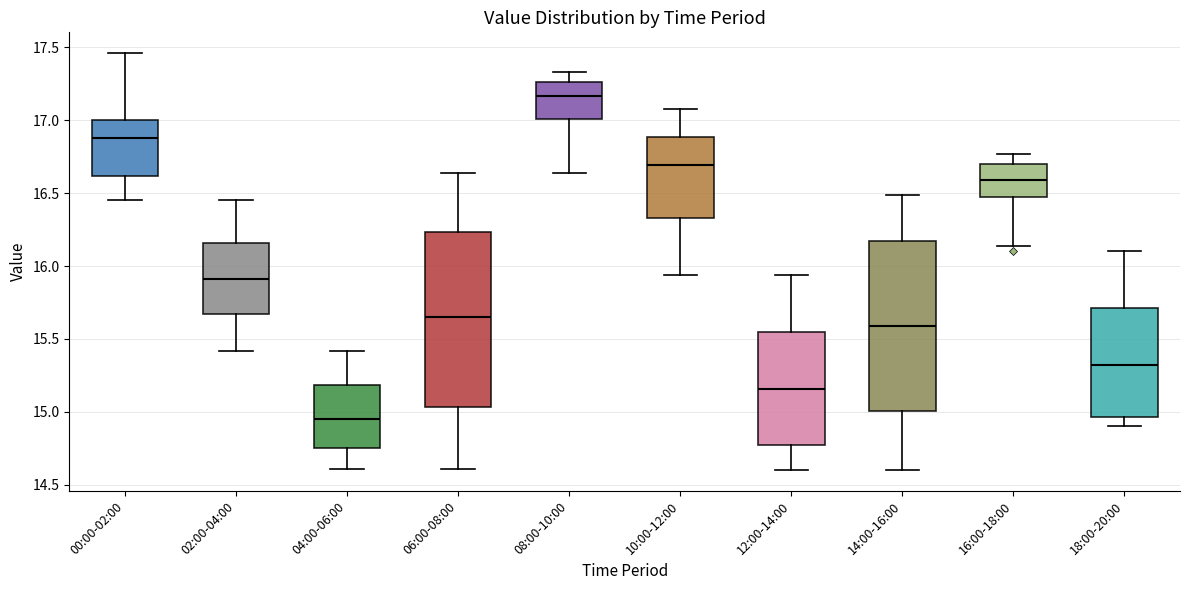

Reading left to right, read every box against the y-axis: the position of its median line, the range the box covers, and the ends of its whiskers. The values are not printed on the chart, so give them approximately, as read against the axis.

00:00-02:00: median 16.90, box 16.60 to 17.00, whiskers 16.45 to 17.45
02:00-04:00: median 15.90, box 15.65 to 16.15, whiskers 15.40 to 16.45
04:00-06:00: median 14.95, box 14.75 to 15.20, whiskers 14.60 to 15.40
06:00-08:00: median 15.65, box 15.05 to 16.25, whiskers 14.60 to 16.65
08:00-10:00: median 17.15, box 17.00 to 17.25, whiskers 16.65 to 17.35
10:00-12:00: median 16.70, box 16.35 to 16.90, whiskers 15.95 to 17.10
12:00-14:00: median 15.15, box 14.75 to 15.55, whiskers 14.60 to 15.95
14:00-16:00: median 15.60, box 15.00 to 16.20, whiskers 14.60 to 16.50
16:00-18:00: median 16.60, box 16.45 to 16.70, whiskers 16.15 to 16.75
18:00-20:00: median 15.30, box 14.95 to 15.70, whiskers 14.90 to 16.10